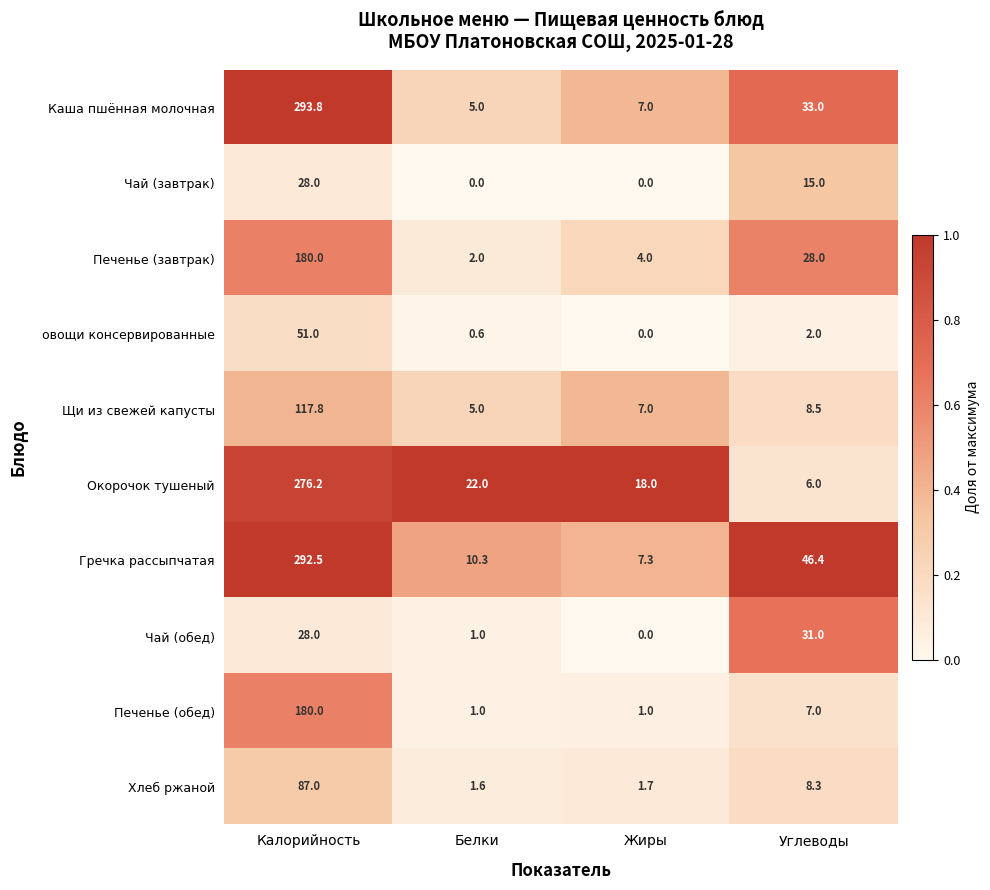

Which series has the widest spread of values?

Каша пшённая молочная